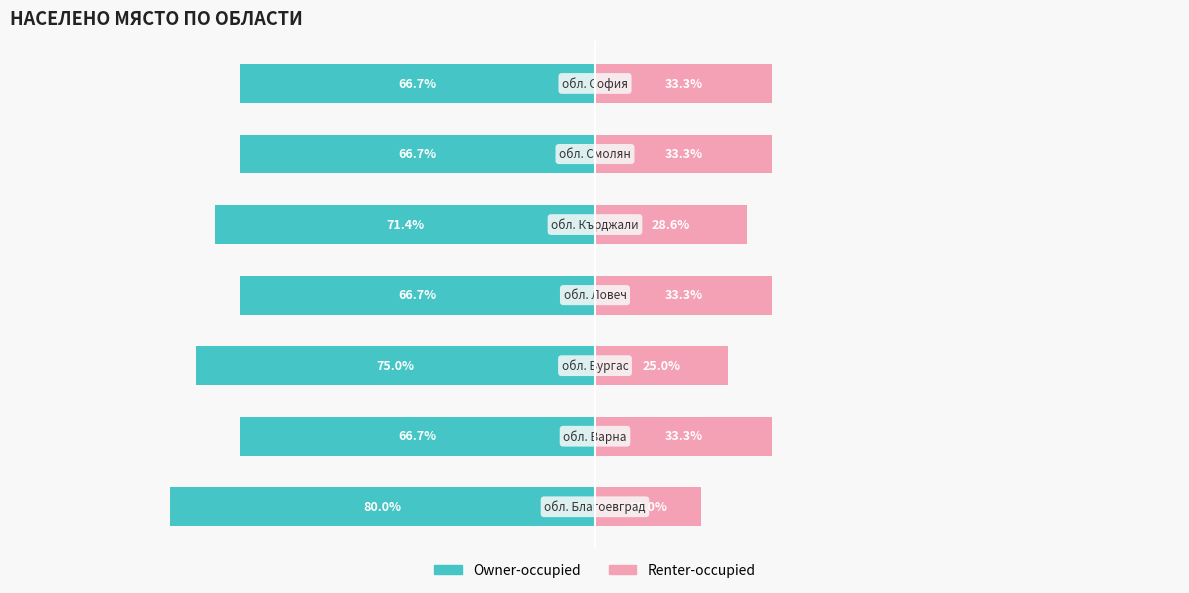

What is the average value of the Renter-occupied series?

29.5